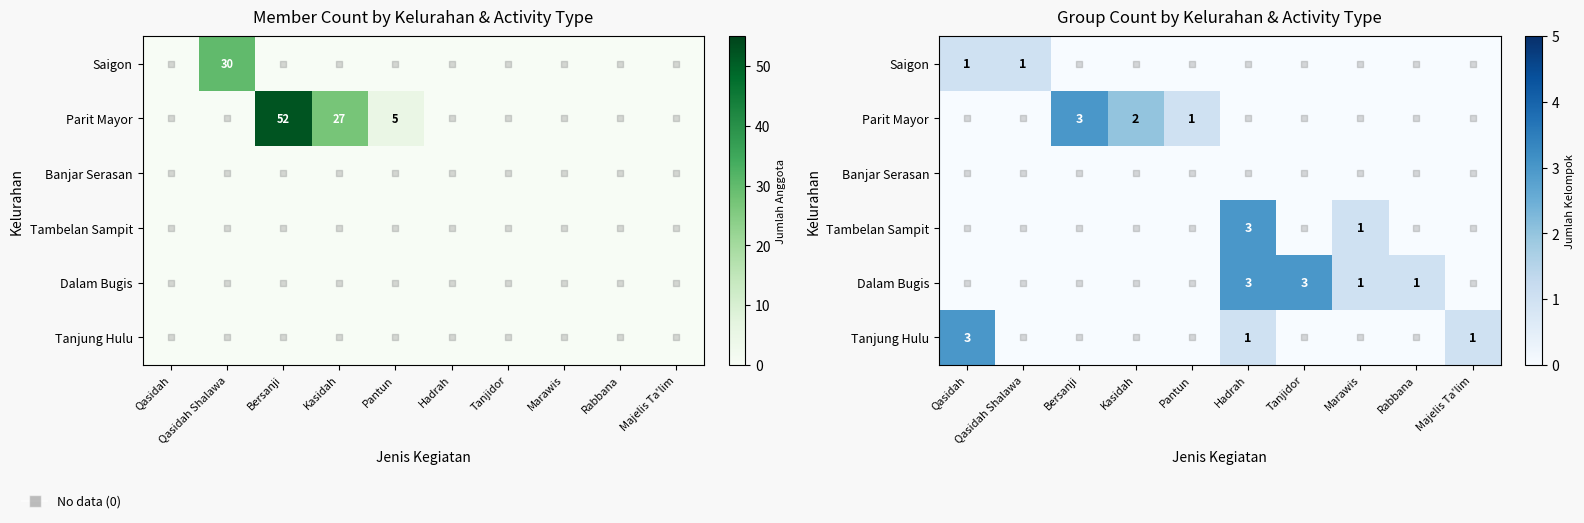

At how many categories does at least one series exceed 0?

10